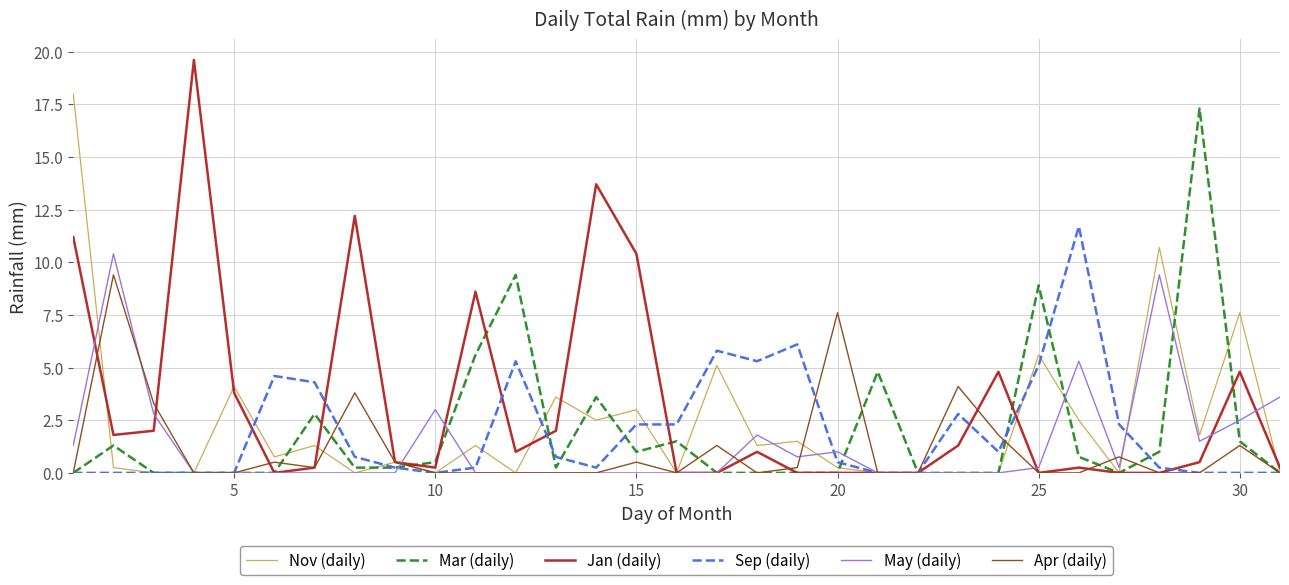

What is the maximum value for May (daily)?

10.4